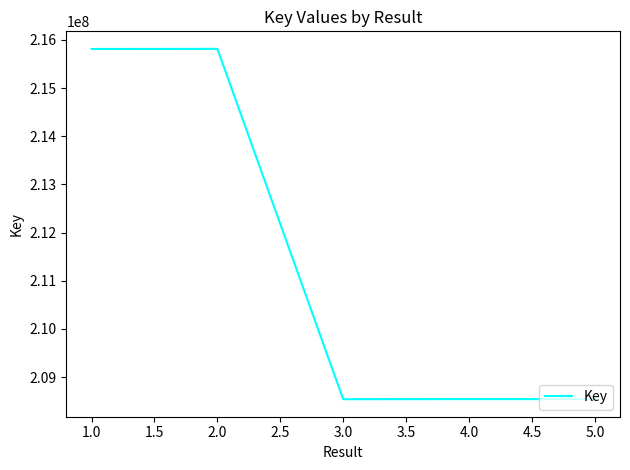

What is the ratio of the value at 3.0 to the value at 1.0?

1.0